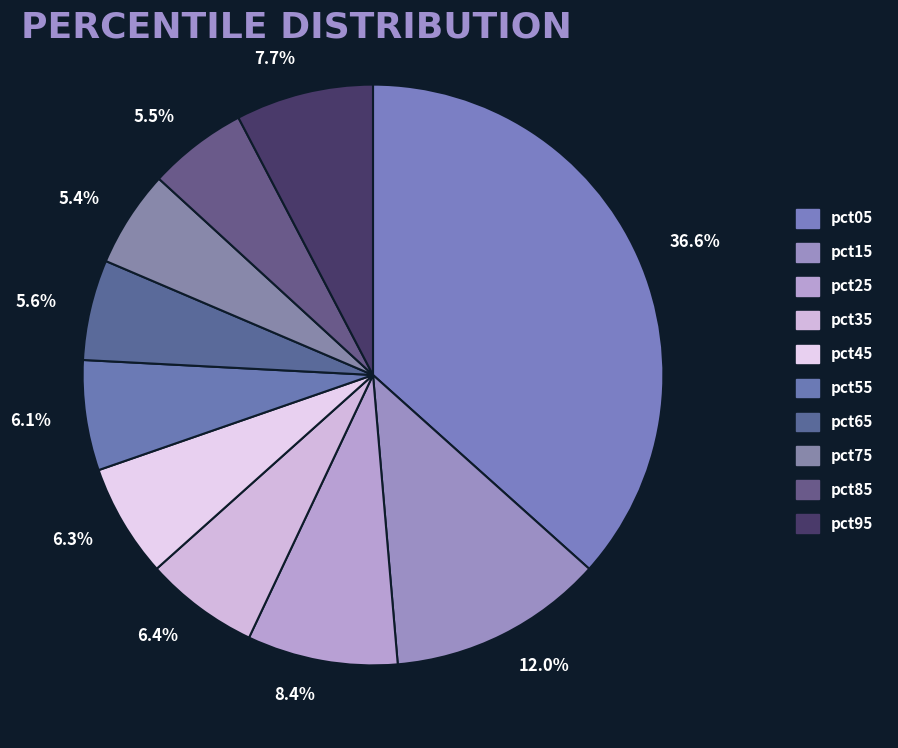

Does 6.1% account for over 50% of the chart?

No